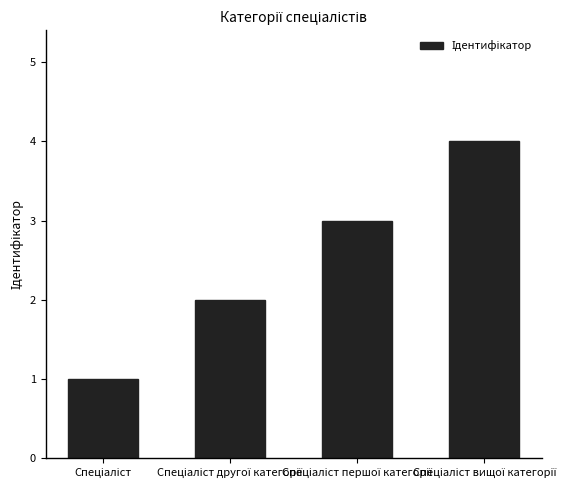

What is the sum of all values?

10